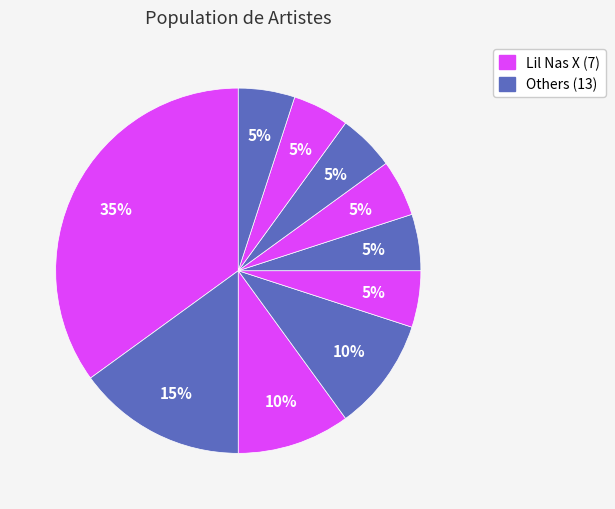

How many segments does this pie chart have?

10